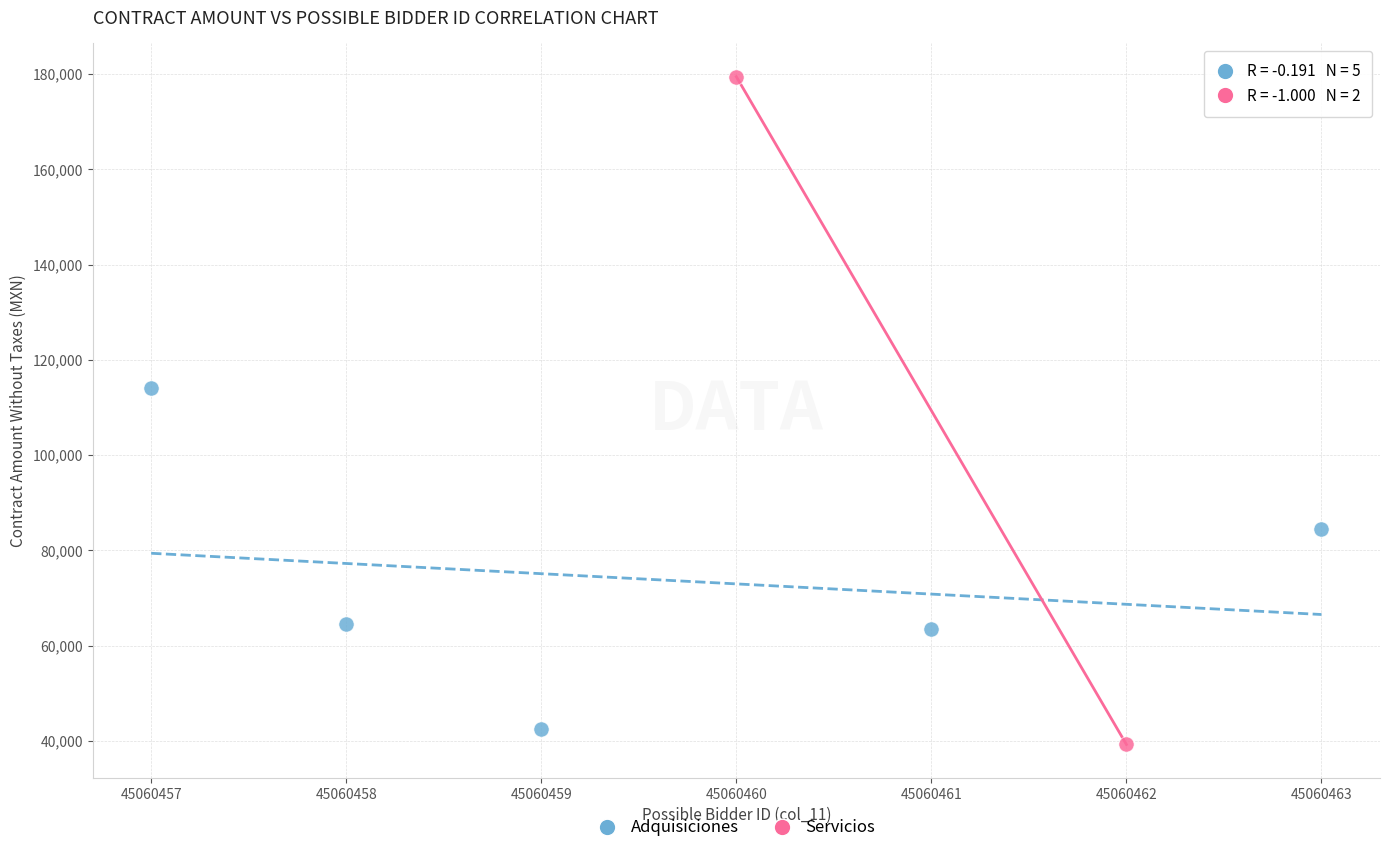

What are all the series names shown in the legend?

Adquisiciones, Servicios